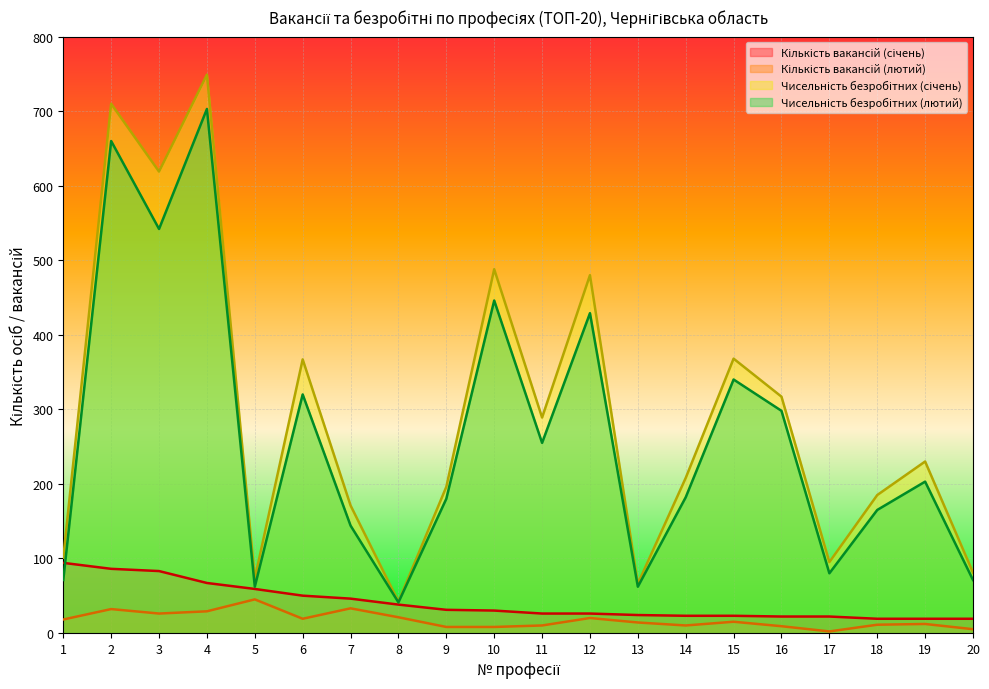

Reading left to right, extract all data points from this chart.

Кількість вакансій (січень): 1=94	2=86	3=83	4=67	5=59	6=50	7=46	8=38	9=31	10=30	11=26	12=26	13=24	14=23	15=23	16=22	17=22	18=19	19=19	20=19
Кількість вакансій (лютий): 1=18	2=32	3=26	4=29	5=45	6=19	7=33	8=21	9=8	10=8	11=10	12=20	13=14	14=10	15=15	16=9	17=2	18=11	19=12	20=5
Чисельність безробітних (січень): 1=101	2=710	3=619	4=749	5=73	6=367	7=171	8=42	9=196	10=488	11=289	12=480	13=66	14=208	15=368	16=317	17=95	18=185	19=230	20=81
Чисельність безробітних (лютий): 1=71	2=660	3=542	4=703	5=62	6=320	7=144	8=41	9=180	10=446	11=255	12=429	13=62	14=182	15=340	16=298	17=80	18=165	19=203	20=71